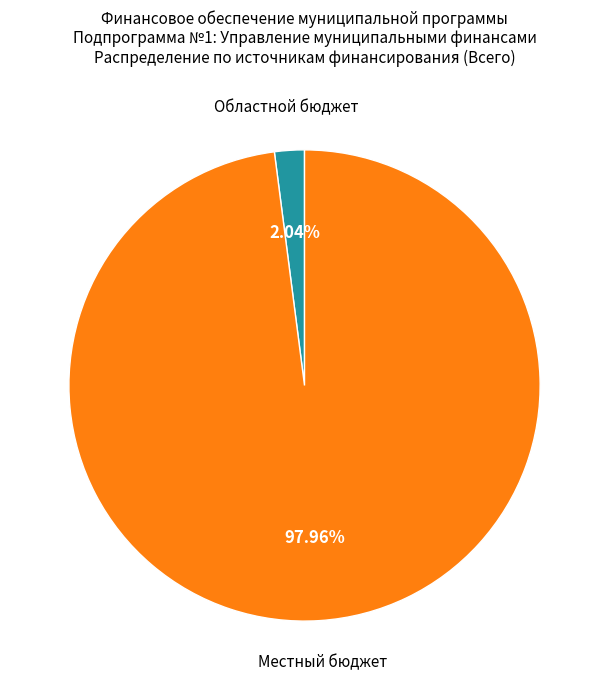

Is there a majority slice in this chart?

Yes